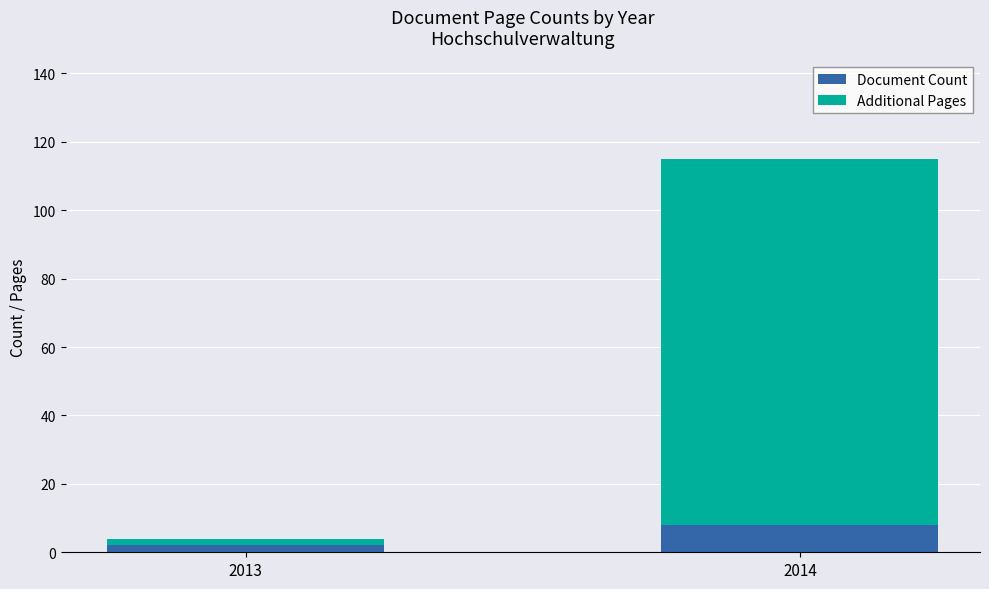

What is the highest value of the Document Count series?

8